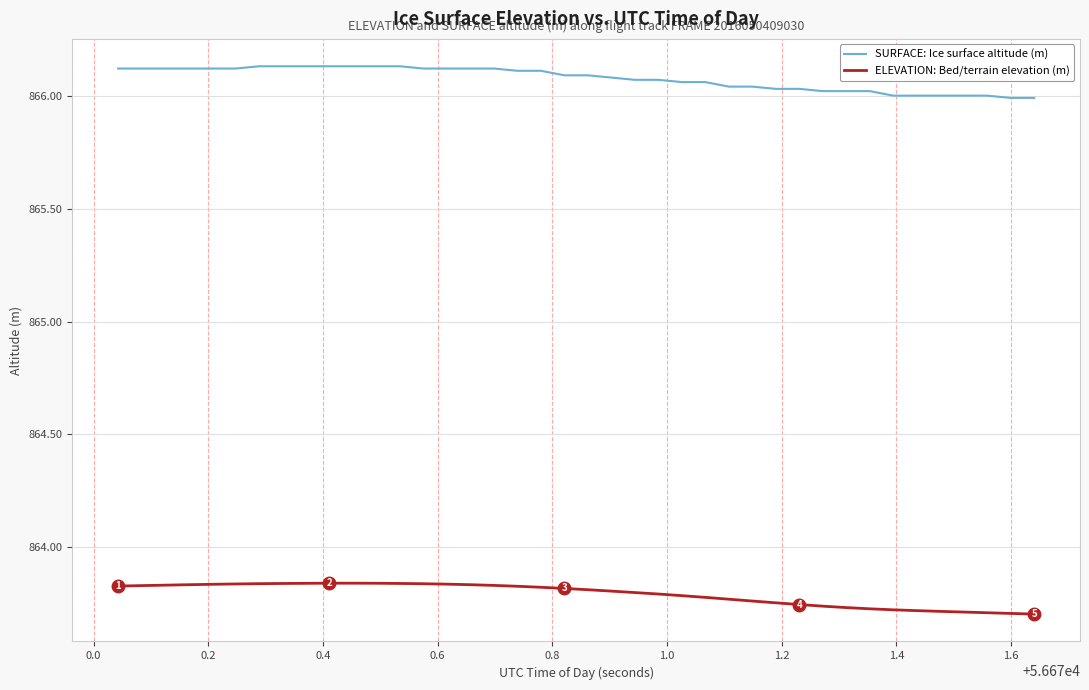

Which series has the largest total across all categories?

SURFACE: Ice surface altitude (m)